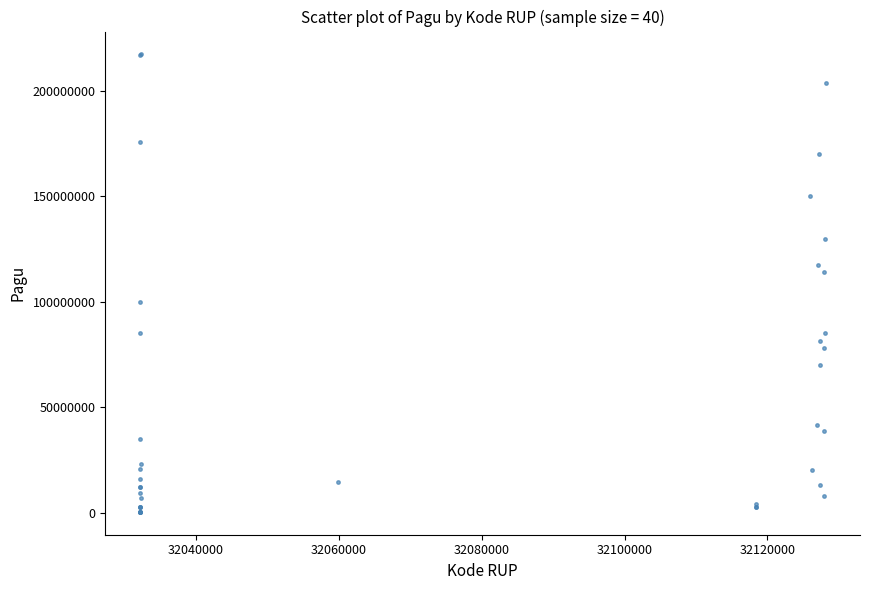

What Y value in the scatter plot is closest to 108830000?

114296000